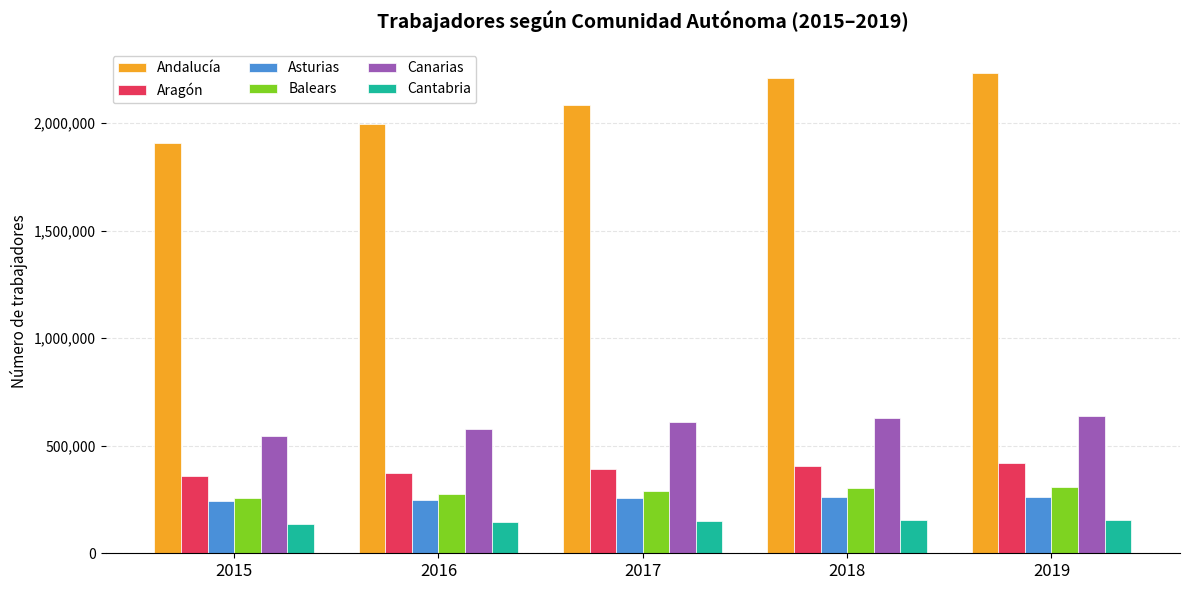

Rank the series at 2016 from highest to lowest value.

Andalucía, Canarias, Aragón, Balears, Asturias, Cantabria